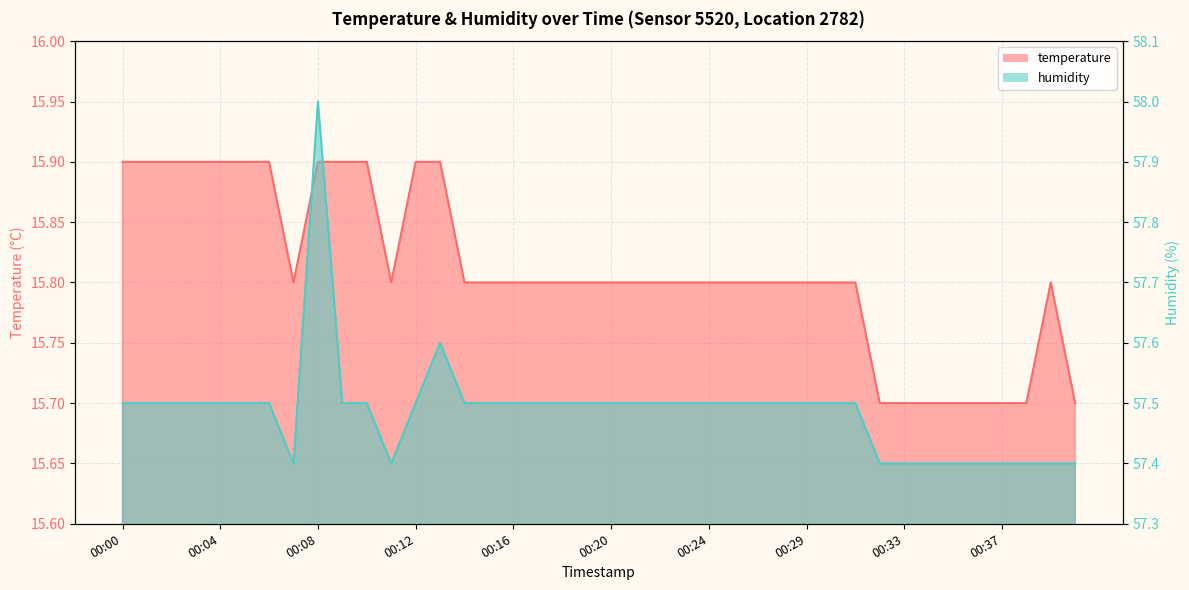

The temperature series shows 15.7 at 00:32. True or false?

True